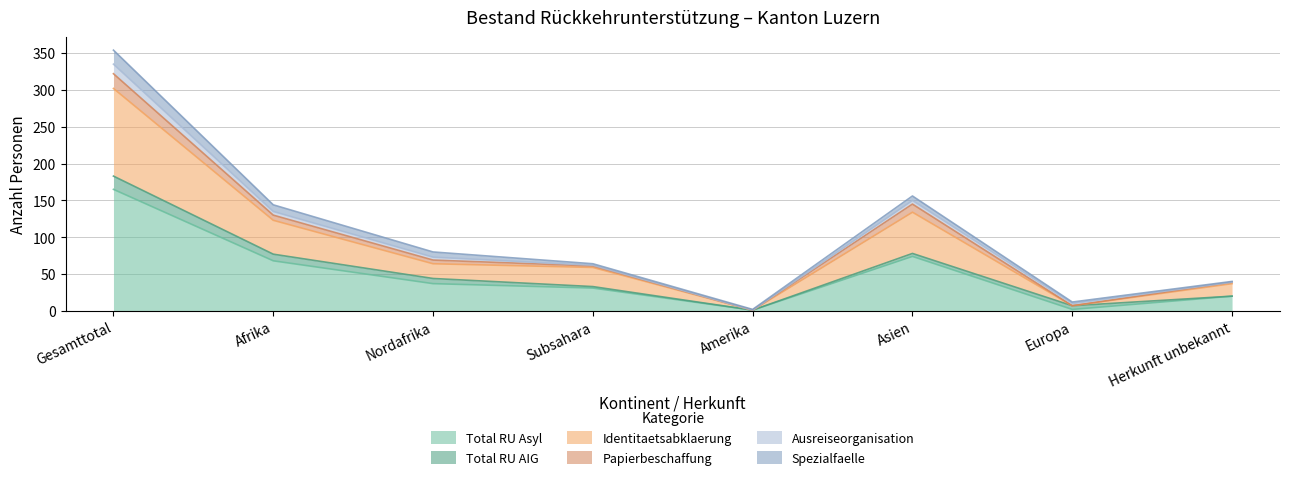

At which category does Identitaetsabklaerung reach its first local peak?

Asien